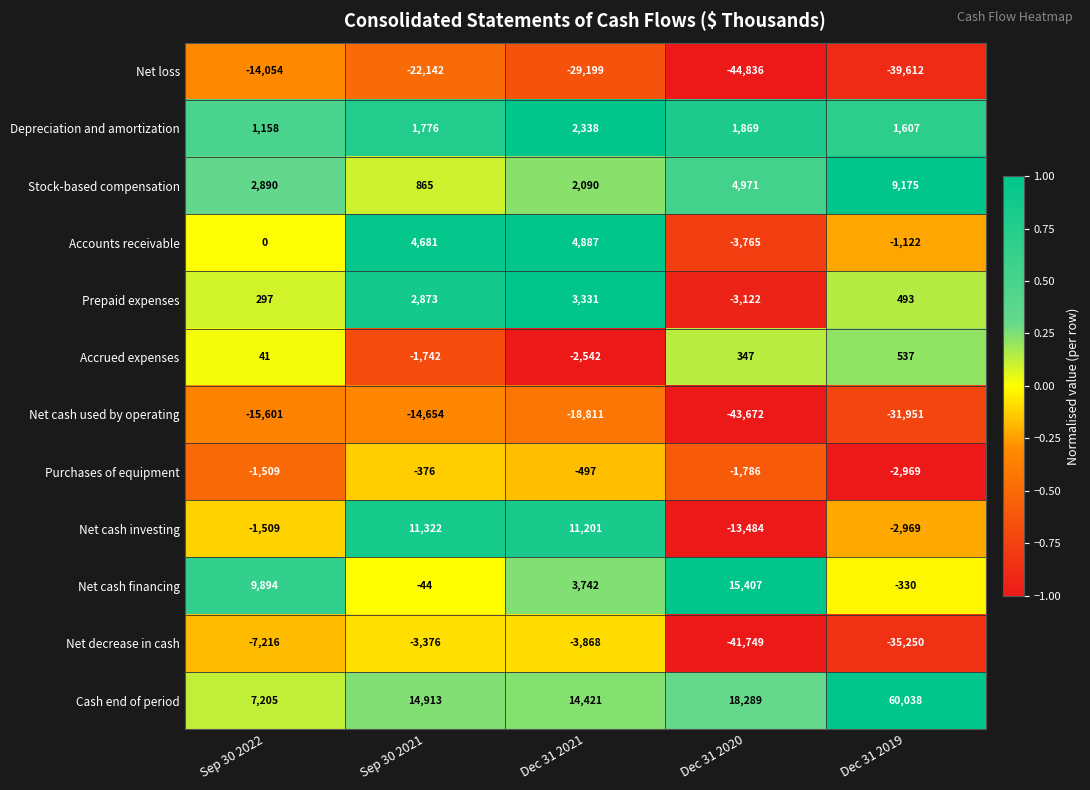

How many categories are shown in the chart?

5